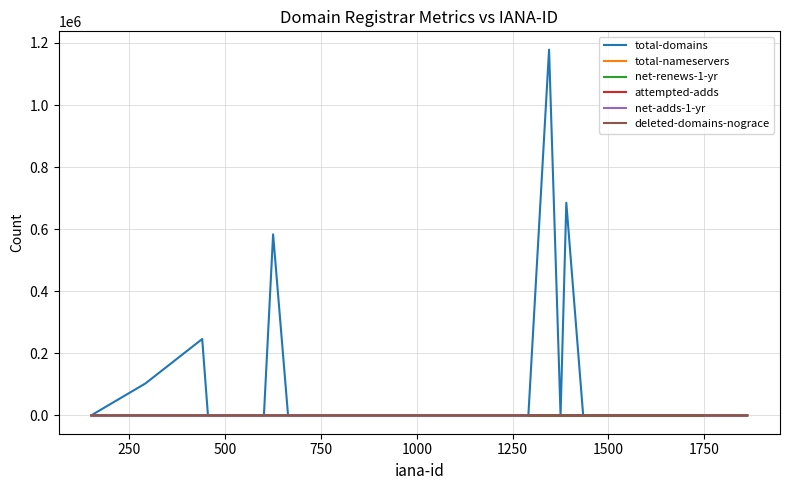

Does the chart display data point markers on the line(s)?

No